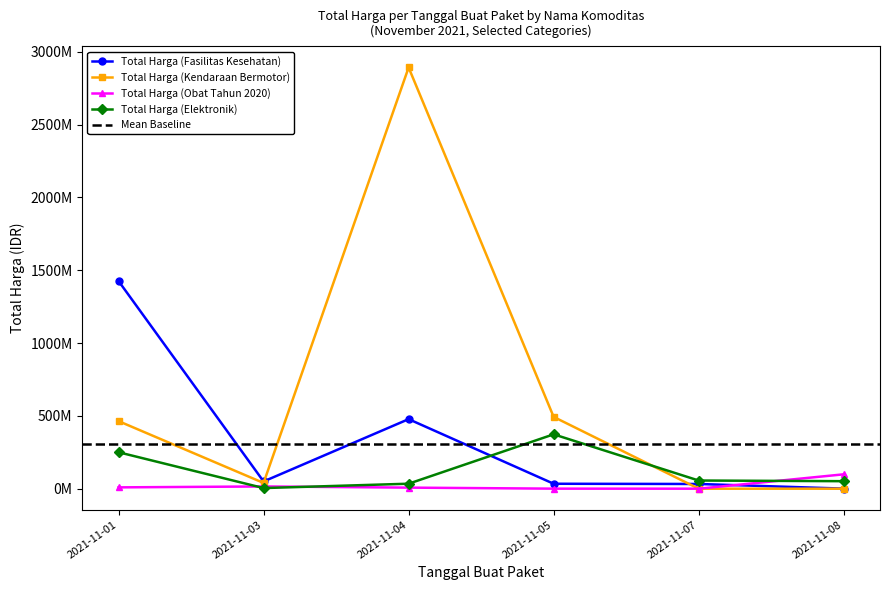

Reading left to right, list all the values displayed in this chart.

Total Harga (Fasilitas Kesehatan): 1425867900	49730040	477600000	34000000	32441200	577875
Total Harga (Kendaraan Bermotor): 464002100	39440000	2892122000	493000000	0	0
Total Harga (Obat Tahun 2020): 9180000	15513960	7401240	333600	78000	98772570
Total Harga (Elektronik): 250350000	4350000	34292000	373404000	56152800	51601000